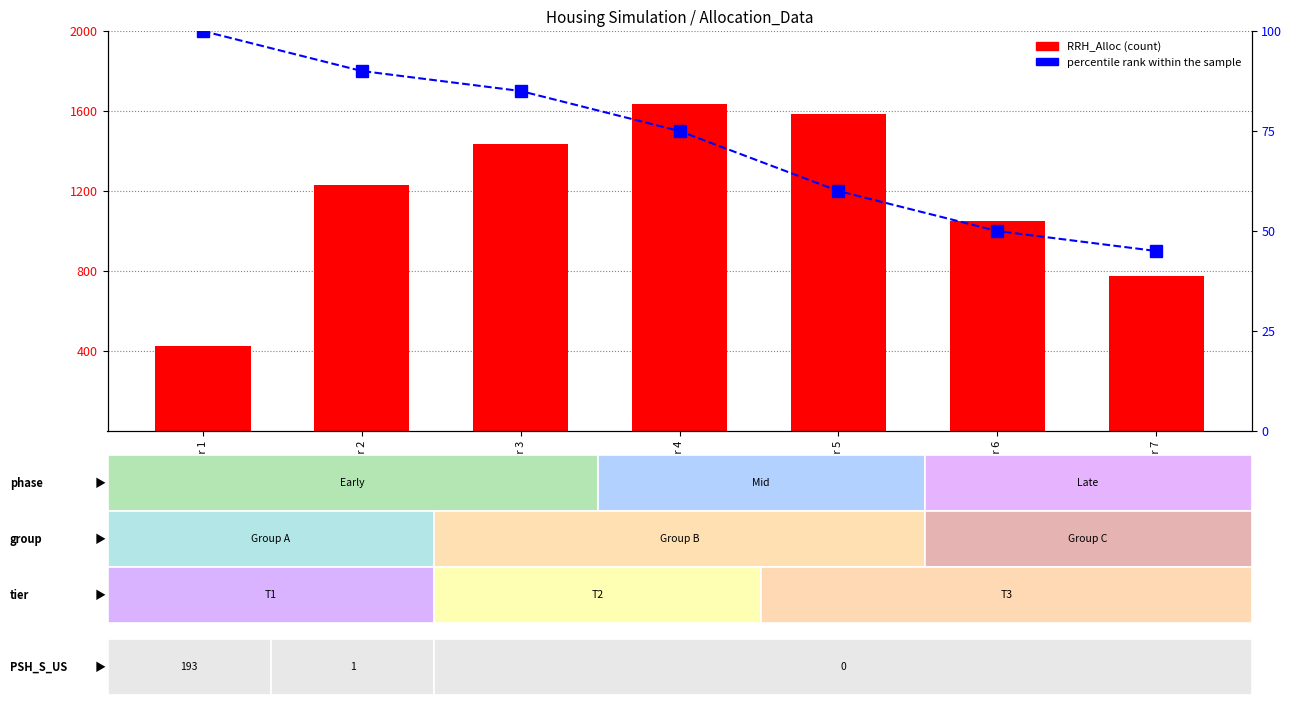

Rank the series by their average value, from highest to lowest.

RRH_Alloc, percentile rank within the sample